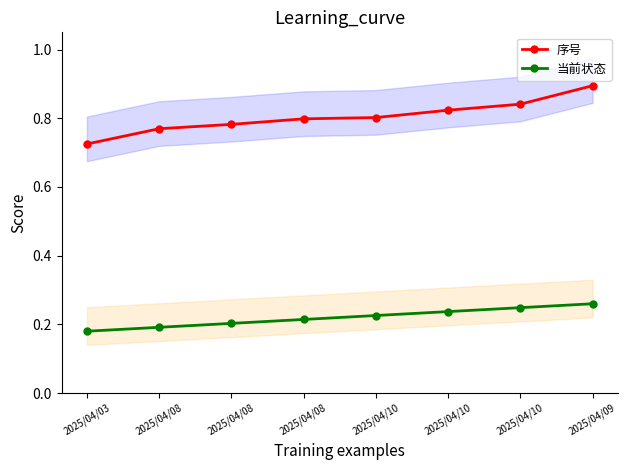

Reading left to right, what are all the values shown in this chart?

序号: 2025/04/03=0.7	2025/04/08=0.8	2025/04/08=0.8	2025/04/08=0.8	2025/04/10=0.8	2025/04/10=0.8	2025/04/10=0.8	2025/04/09=0.9
当前状态: 2025/04/03=0.2	2025/04/08=0.2	2025/04/08=0.2	2025/04/08=0.2	2025/04/10=0.2	2025/04/10=0.2	2025/04/10=0.2	2025/04/09=0.3